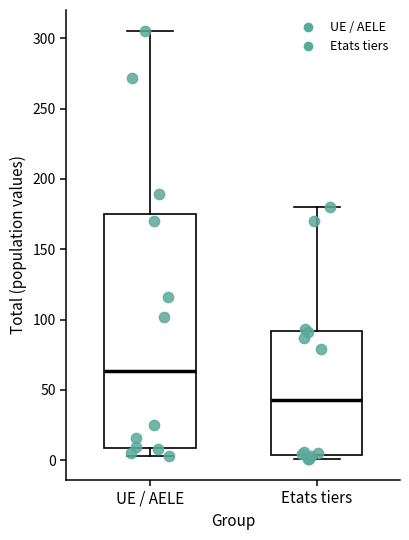

Which box has the highest median line?

UE / AELE